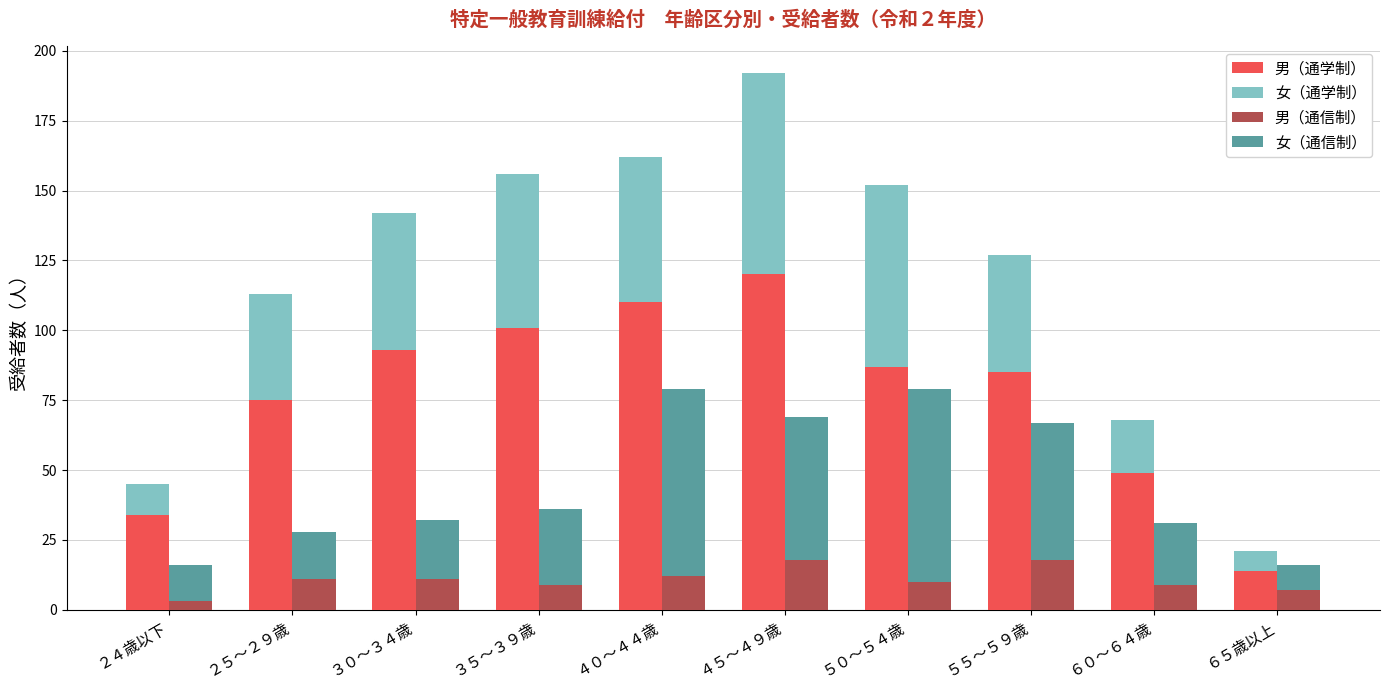

Which category has the highest value in the 女（通信制） series?

５０～５４歳